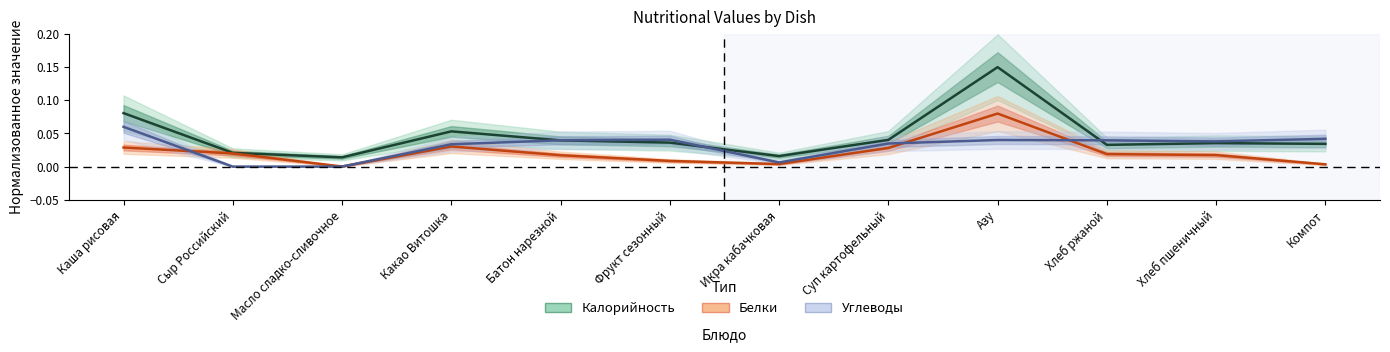

Reading left to right, what are all the values shown in this chart?

Калорийность (норм.): Каша рисовая=0.1	Сыр Российский=0.0	Масло сладко-сливочное=0.0	Какао Витошка=0.1	Батон нарезной=0.0	Фрукт сезонный=0.0	Икра кабачковая=0.0	Суп картофельный=0.0	Азу=0.1	Хлеб ржаной=0.0	Хлеб пшеничный=0.0	Компот=0.0
Белки (норм.): Каша рисовая=0.0	Сыр Российский=0.0	Масло сладко-сливочное=0.0	Какао Витошка=0.0	Батон нарезной=0.0	Фрукт сезонный=0.0	Икра кабачковая=0.0	Суп картофельный=0.0	Азу=0.1	Хлеб ржаной=0.0	Хлеб пшеничный=0.0	Компот=0.0
Углеводы (норм.): Каша рисовая=0.1	Сыр Российский=0.0	Масло сладко-сливочное=0.0	Какао Витошка=0.0	Батон нарезной=0.0	Фрукт сезонный=0.0	Икра кабачковая=0.0	Суп картофельный=0.0	Азу=0.0	Хлеб ржаной=0.0	Хлеб пшеничный=0.0	Компот=0.0